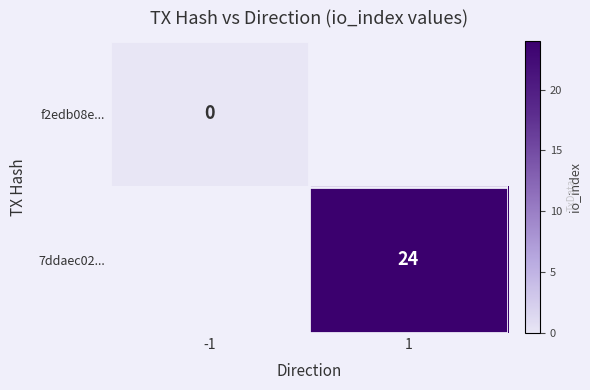

The value of 7ddaec02... at 1 is 24. True or false?

True